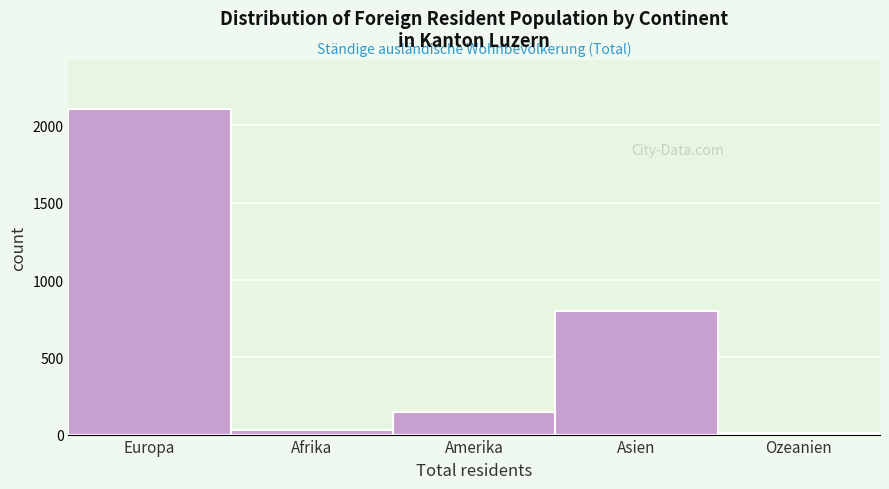

Reading left to right, extract all data points from this chart.

Europa=2108	Afrika=29	Amerika=149	Asien=801	Ozeanien=11